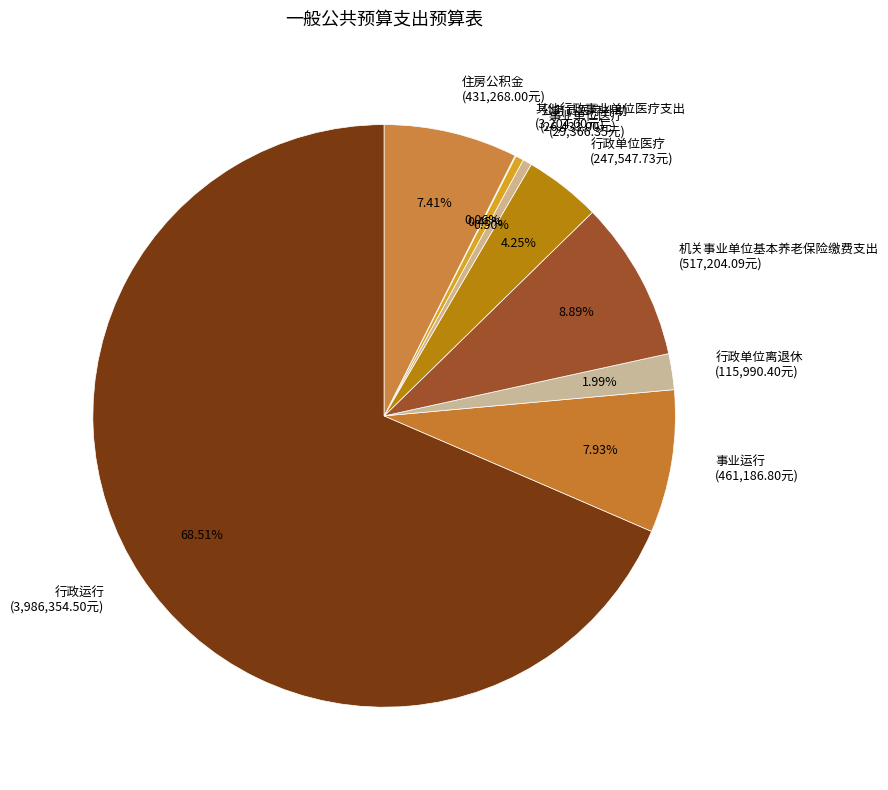

True or false: 机关事业单位基本养老保险缴费支出 accounts for 1% of the total.

False